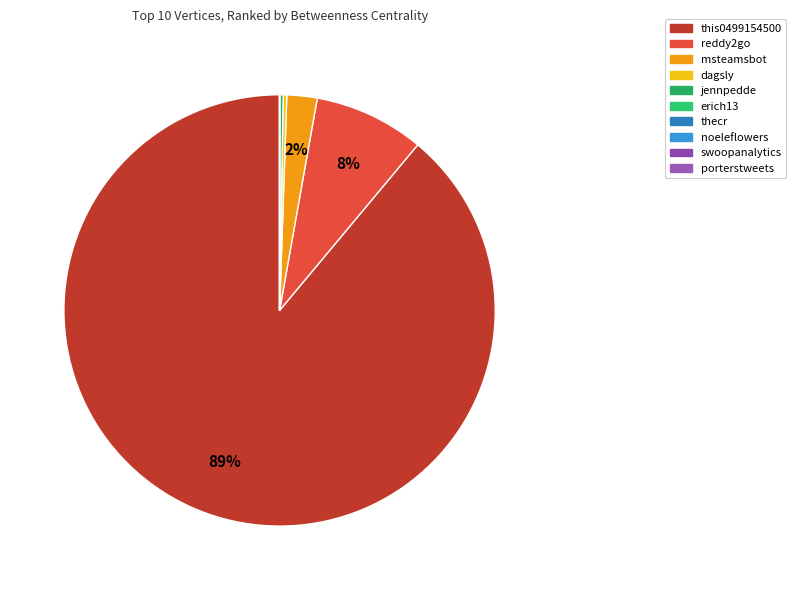

Count the number of slices in the pie.

10